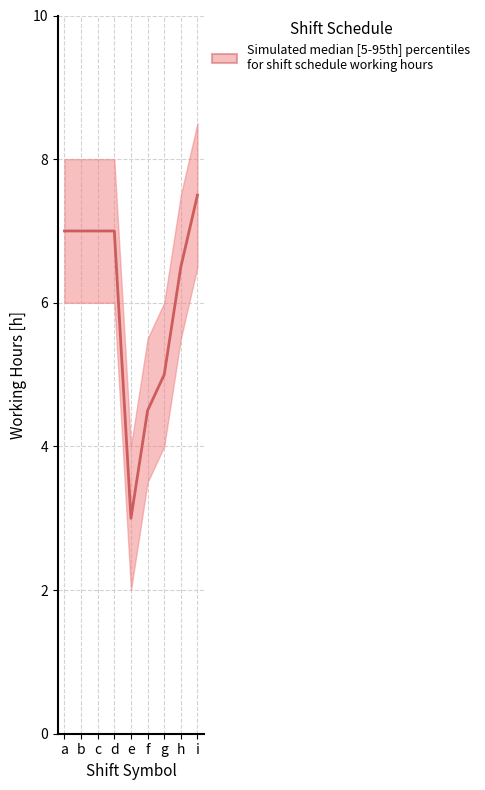

Is it true that median equals 7.0 at a?

True